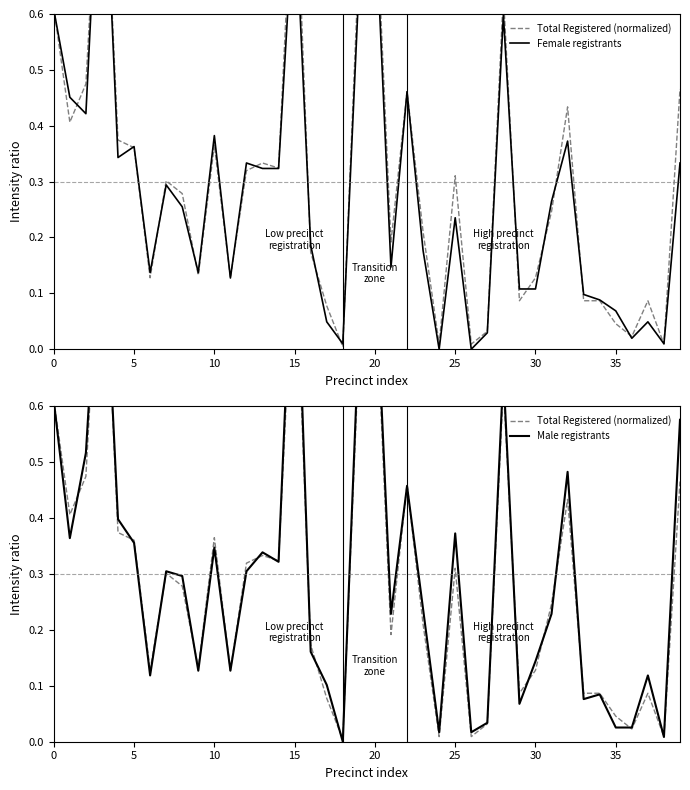

What is the label of the 31st point from the right?

9